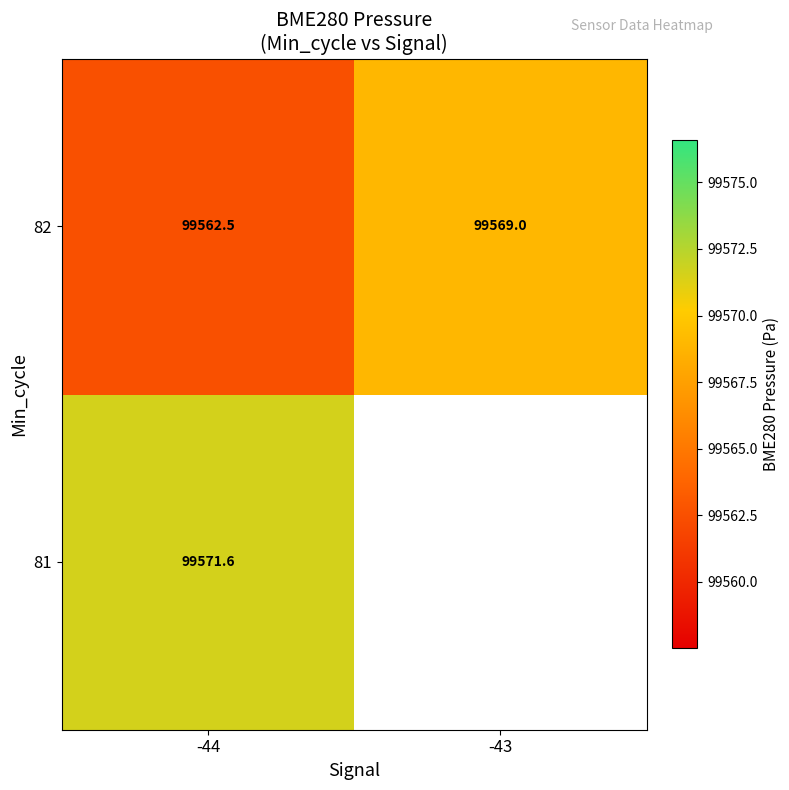

True or false: 82 has a value of 99562.5 at -44.

True